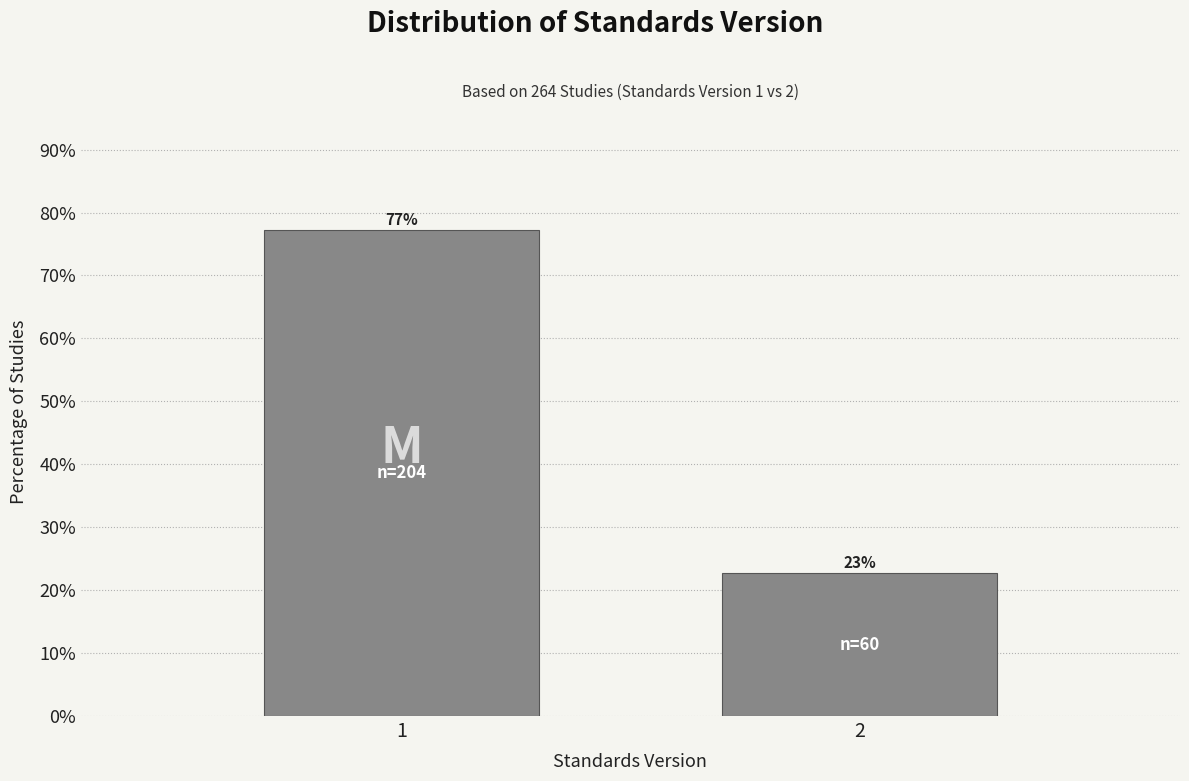

What is the minimum value shown in the chart?

22.7